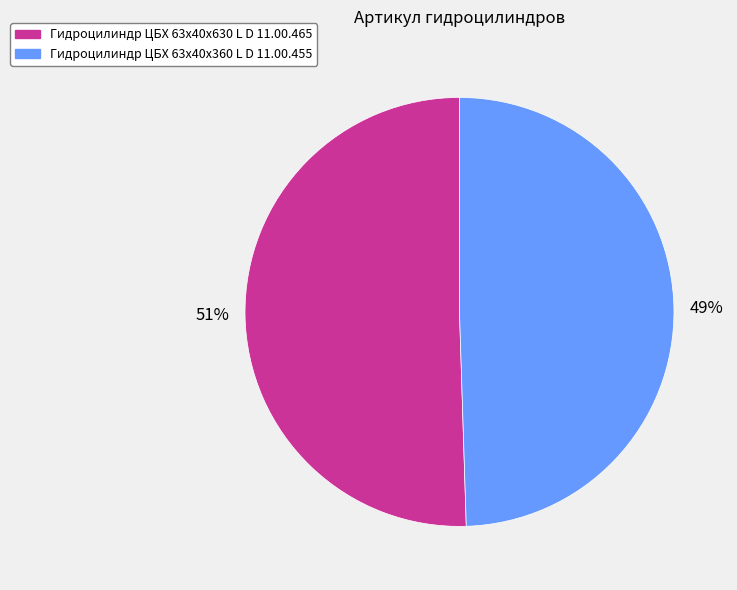

Do Гидроцилиндр ЦБХ 63х40х630 L D 11.00.465 and Гидроцилиндр ЦБХ 63х40х360 L D 11.00.455 together represent more than half of the pie?

Yes